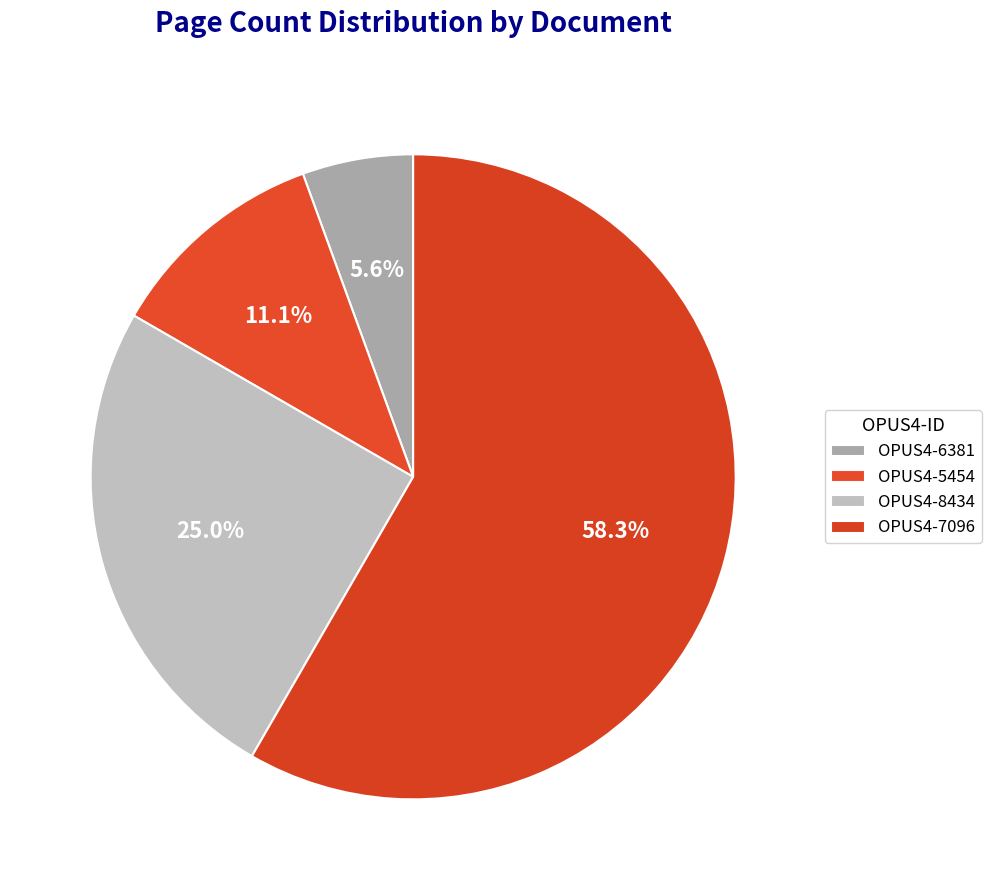

The OPUS4-6381 slice represents 16% of the pie. True or false?

False